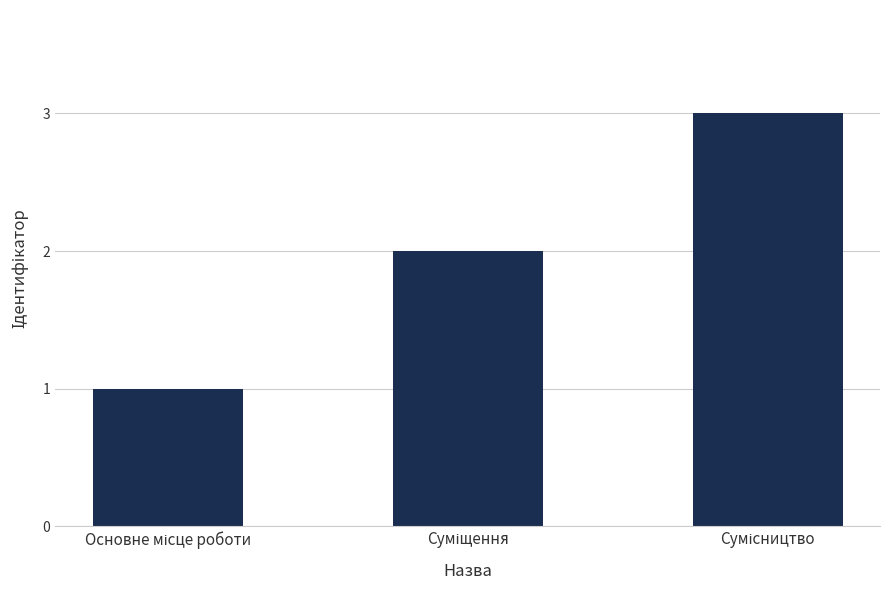

What is the sum of all values?

6